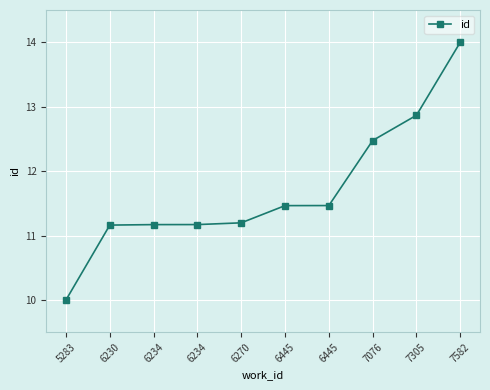

Reading right to left, transcribe all the data shown in this chart.

7582=14.0	7305=12.9	7076=12.5	6445=11.5	6445=11.5	6270=11.2	6234=11.2	6234=11.2	6230=11.2	5283=10.0